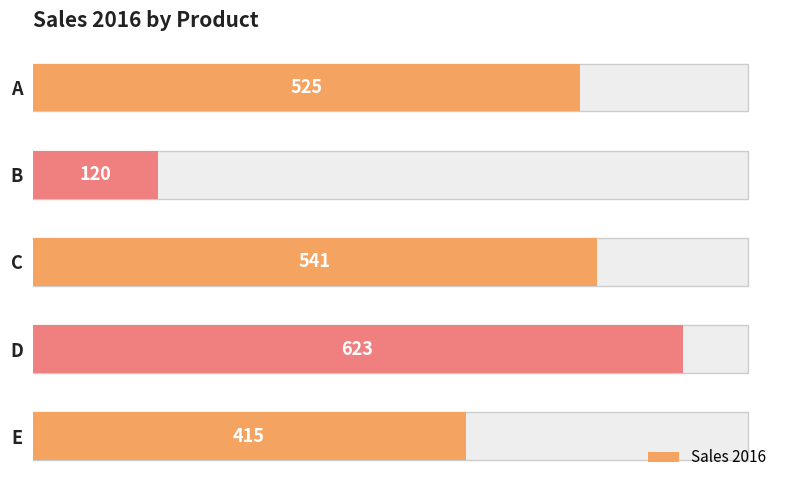

What is the value of the 4th bar from the left?

623